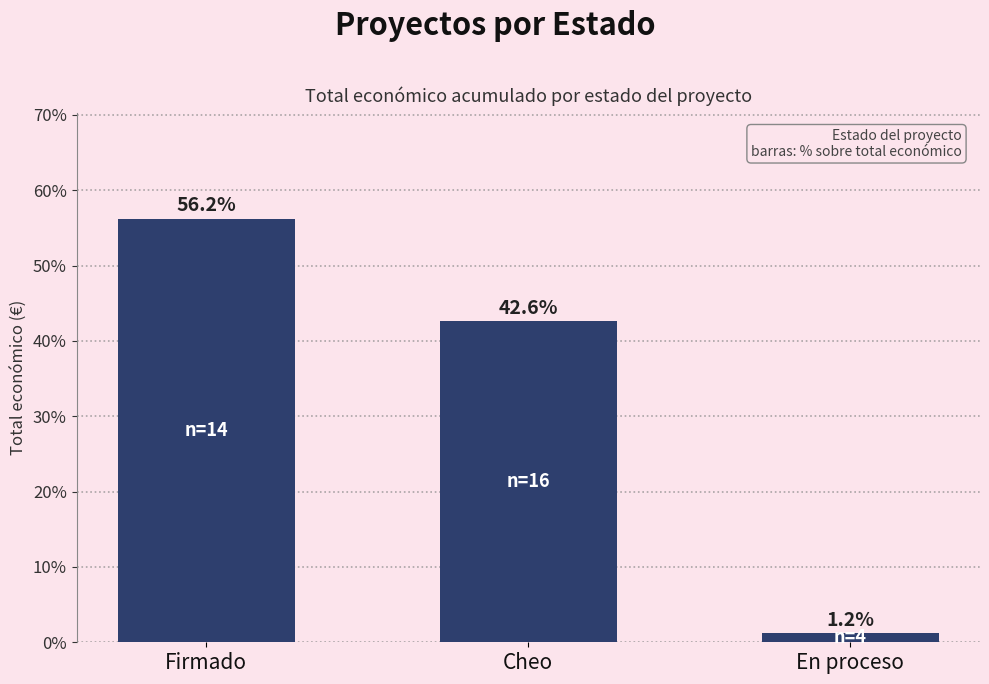

What is the maximum value shown in the chart?

56.2